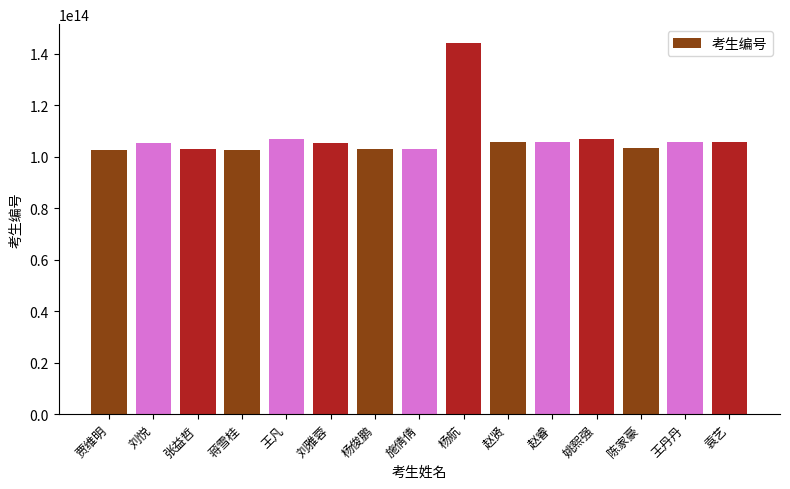

The value at 赵贤 is 105581321106023. True or false?

True